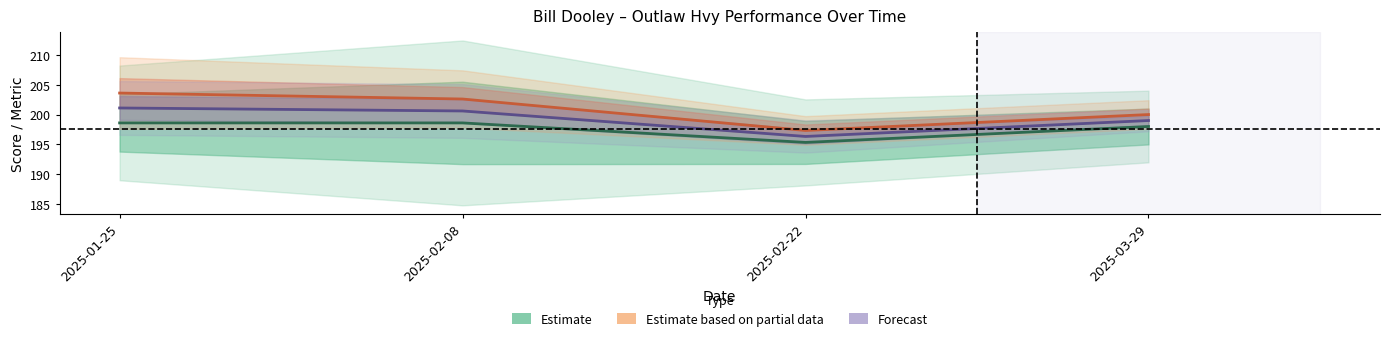

Where is Forecast nearest to the value 198?

2025-03-29